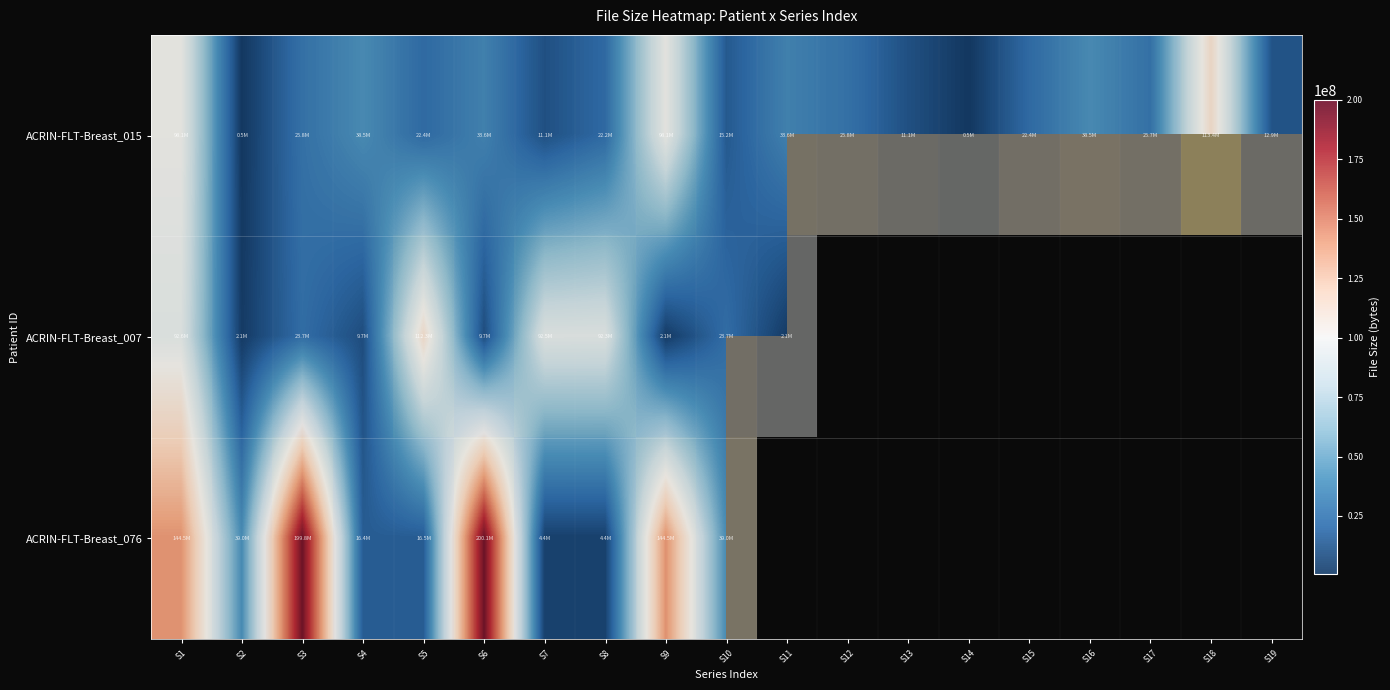

At which category is the sum across all series the highest?

S1